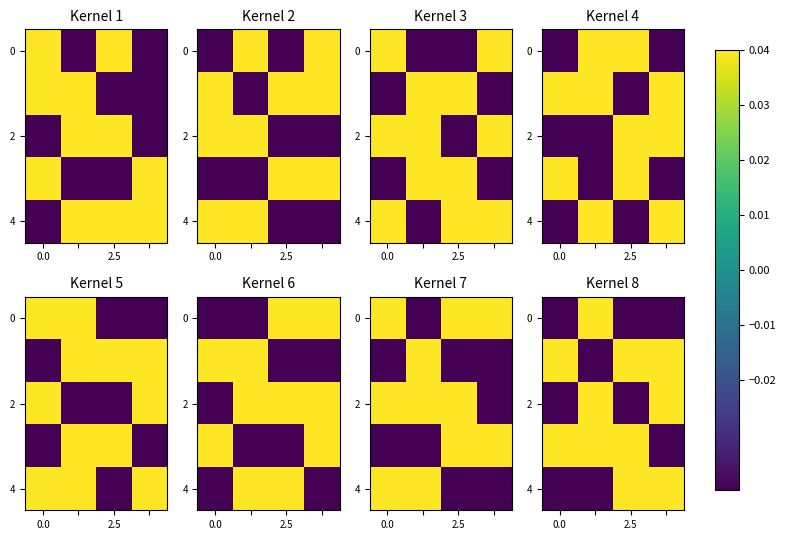

Count the 2 values in the range 0 to 1.

2